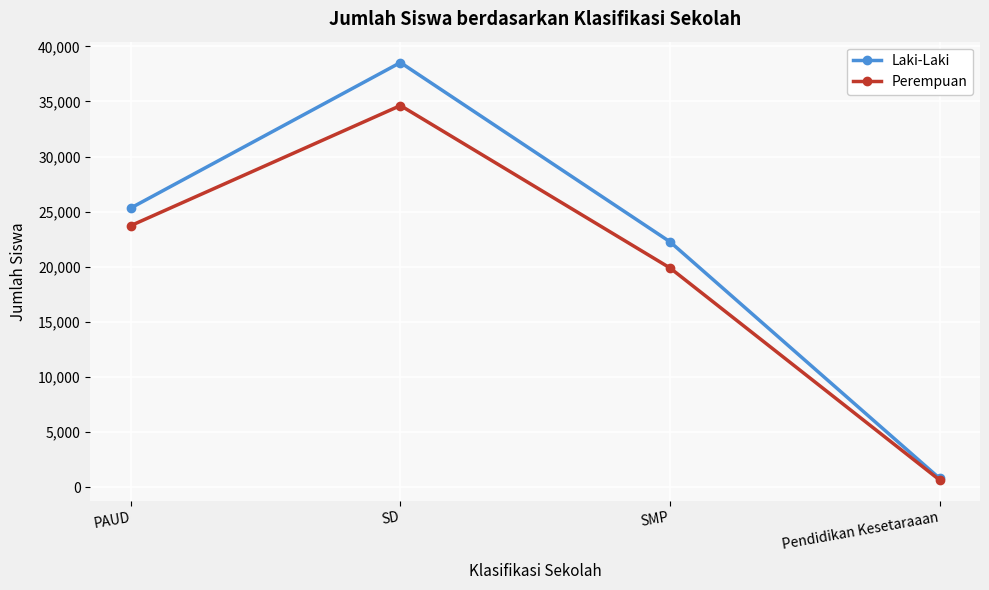

What are all the series names shown in the legend?

Laki-Laki, Perempuan